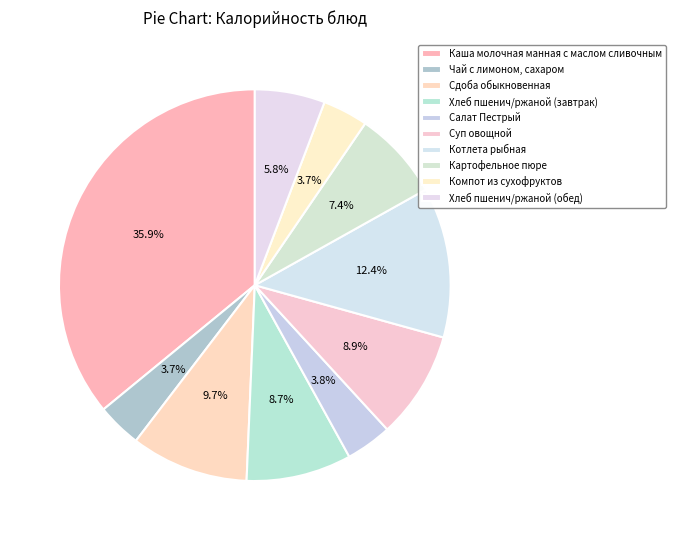

Do Суп овощной and Компот из сухофруктов together represent more than half of the pie?

No